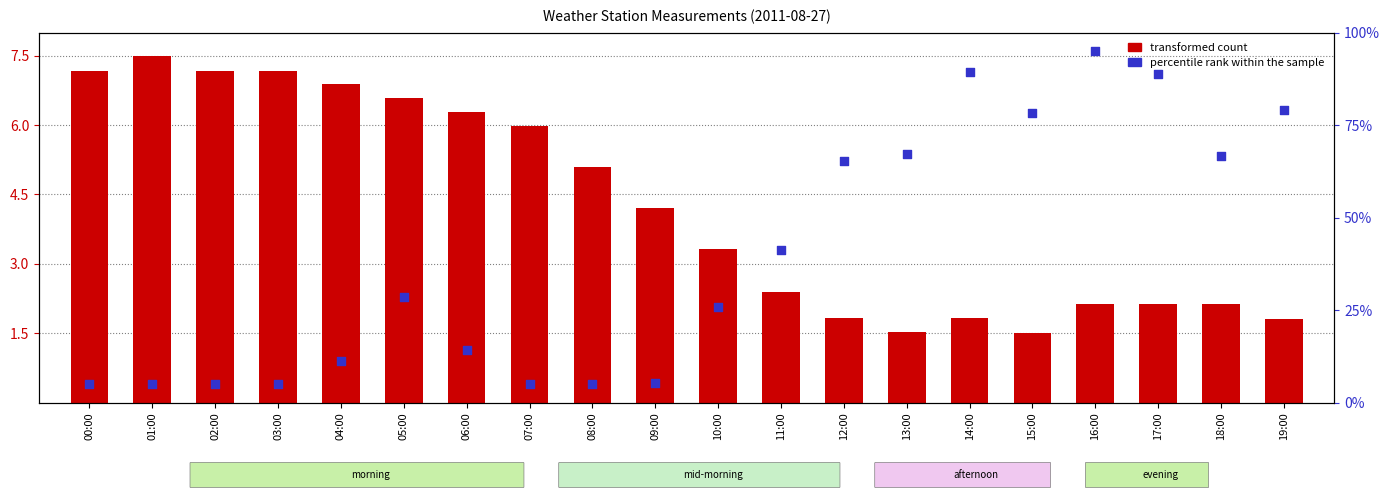

What are all the series names shown in the legend?

transformed count, percentile rank within the sample